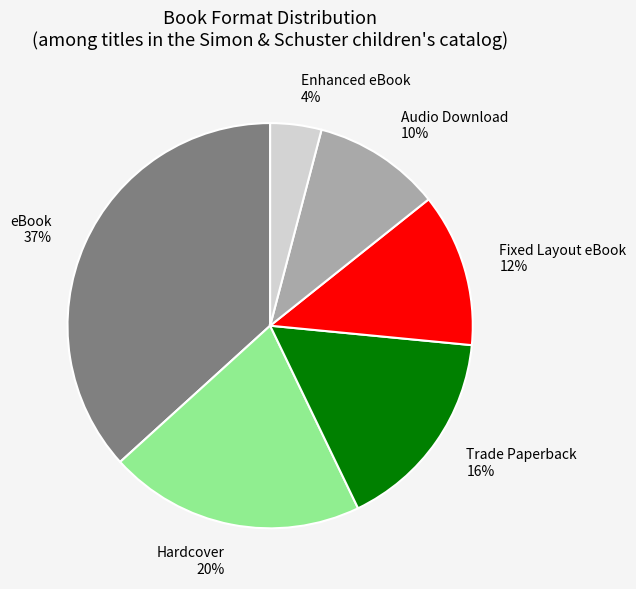

To the nearest percent, what portion does Trade Paperback represent?

16%